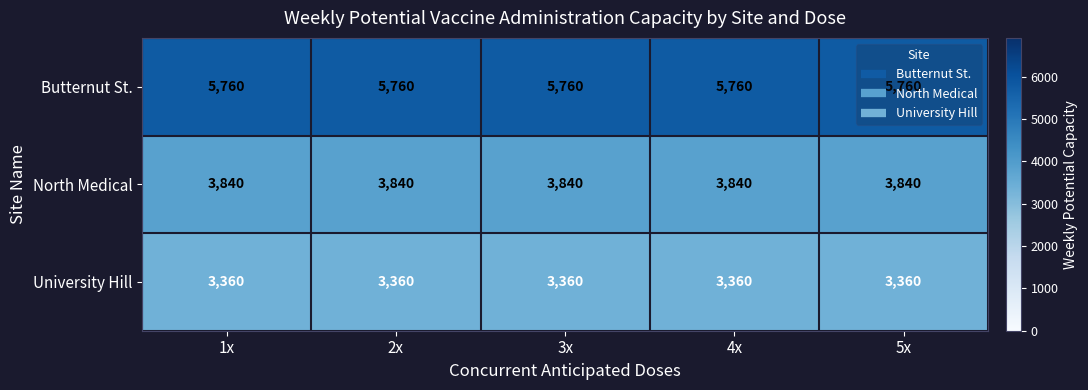

List the series in order of their peak value, highest first.

Butternut St., North Medical, University Hill